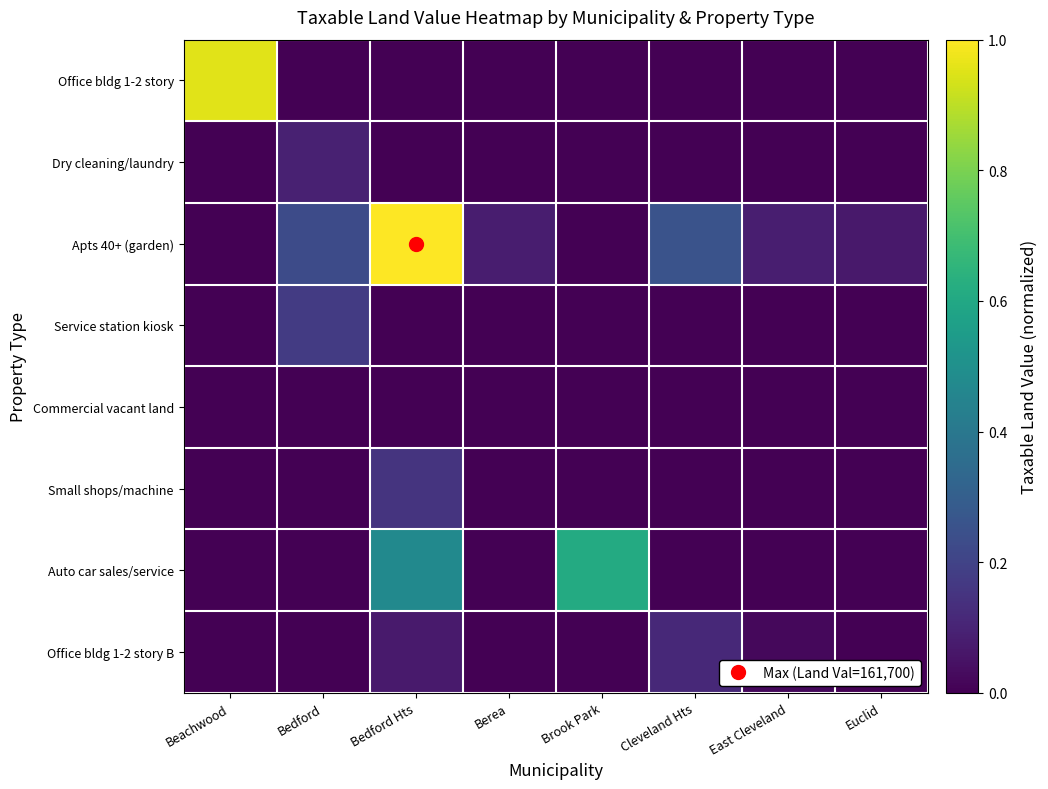

Which series has the largest range (max minus min)?

Apts 40+ (garden)